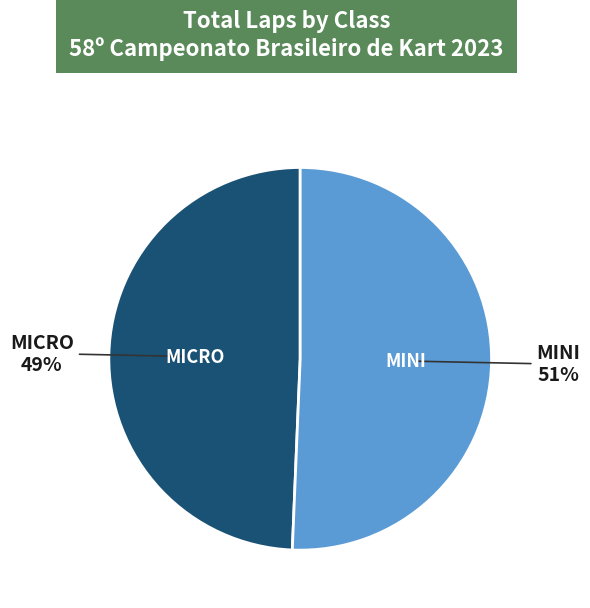

To the nearest percent, what is the average slice percentage?

50%